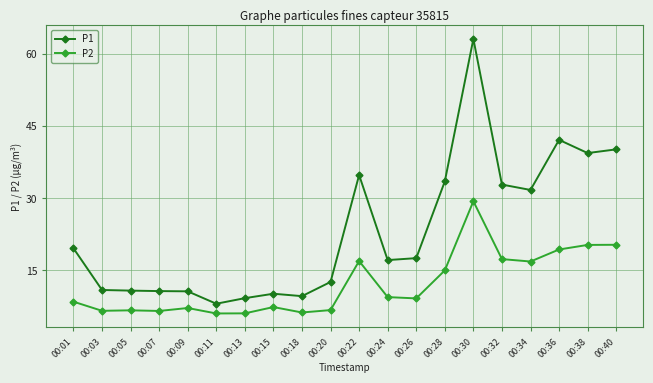

What is the approximate value of P1 at 00:09?

10.7